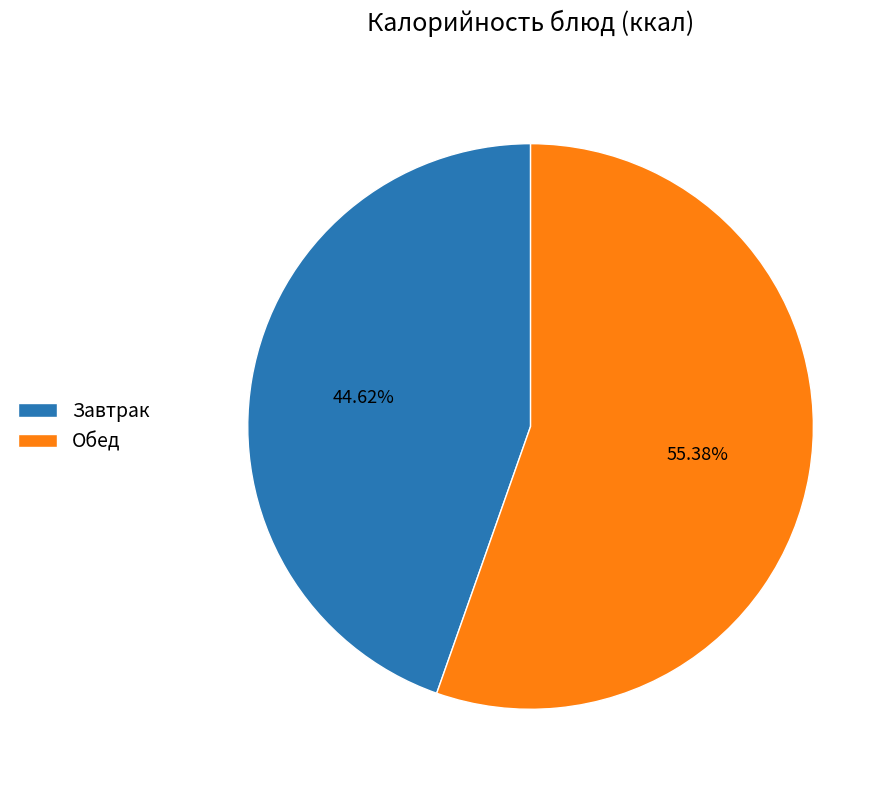

Which category has the biggest portion of the pie?

Обед